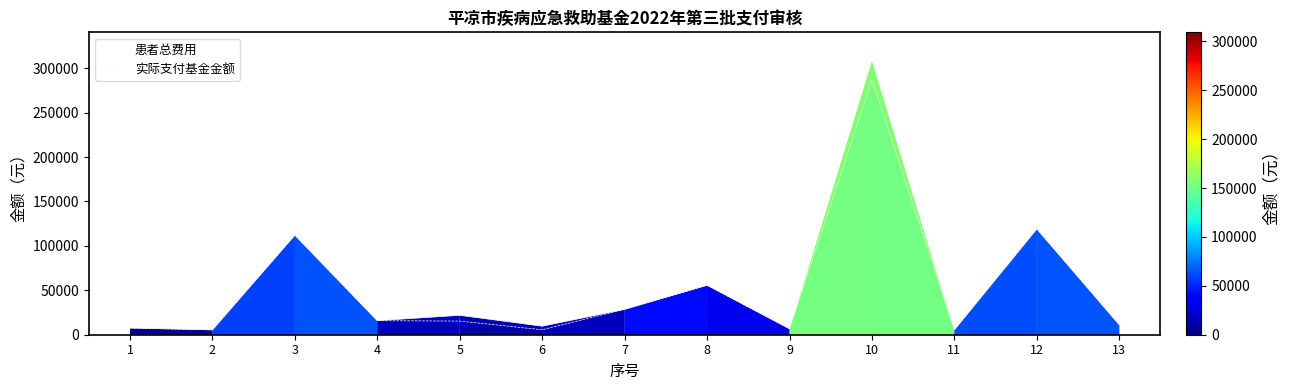

Where does the 实际支付基金金额 series first go above 15327?

3